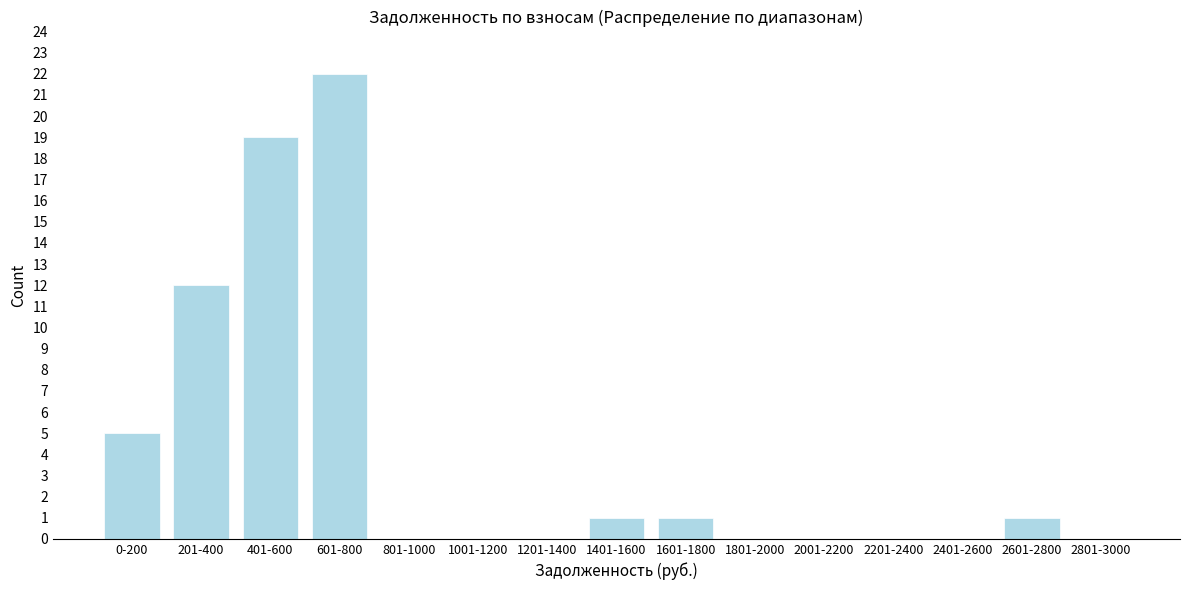

Reading left to right, list all the values displayed in this chart.

0-200=5	201-400=12	401-600=19	601-800=22	801-1000=0	1001-1200=0	1201-1400=0	1401-1600=1	1601-1800=1	1801-2000=0	2001-2200=0	2201-2400=0	2401-2600=0	2601-2800=1	2801-3000=0